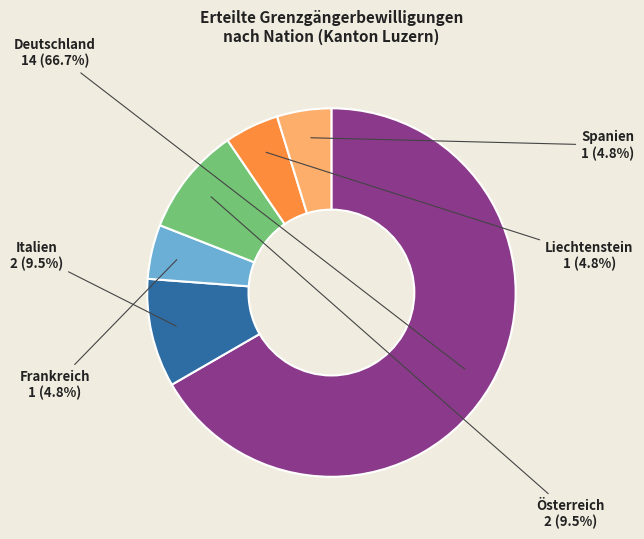

What percentage is the Spanien slice, to the nearest percent?

5%